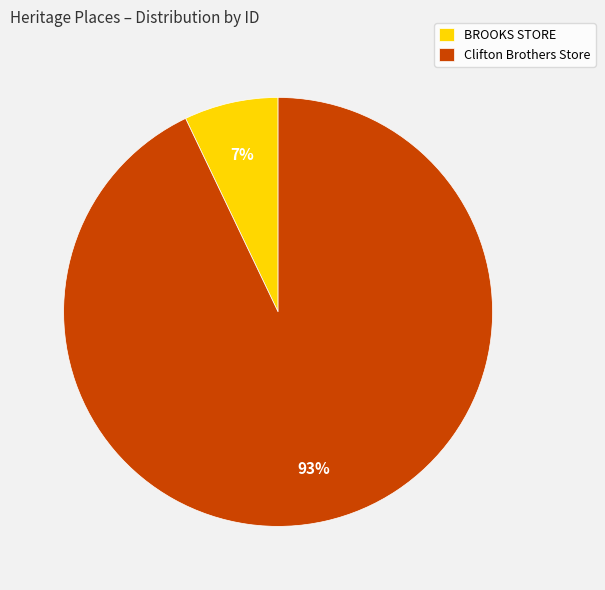

The Clifton Brothers Store slice represents 86% of the pie. True or false?

False